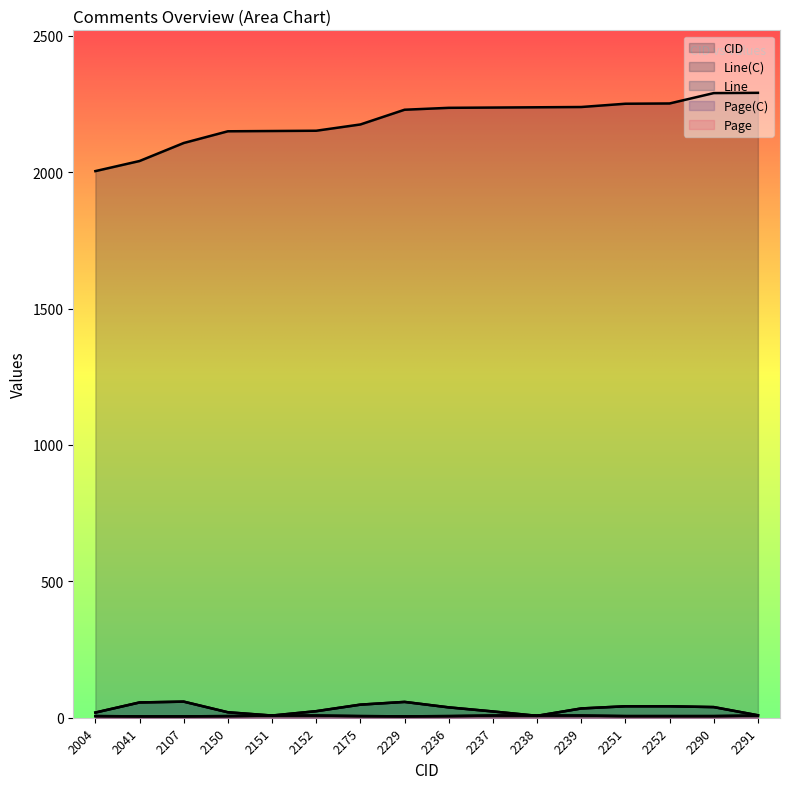

True or false: Line(C) and CID intersect in this chart.

False